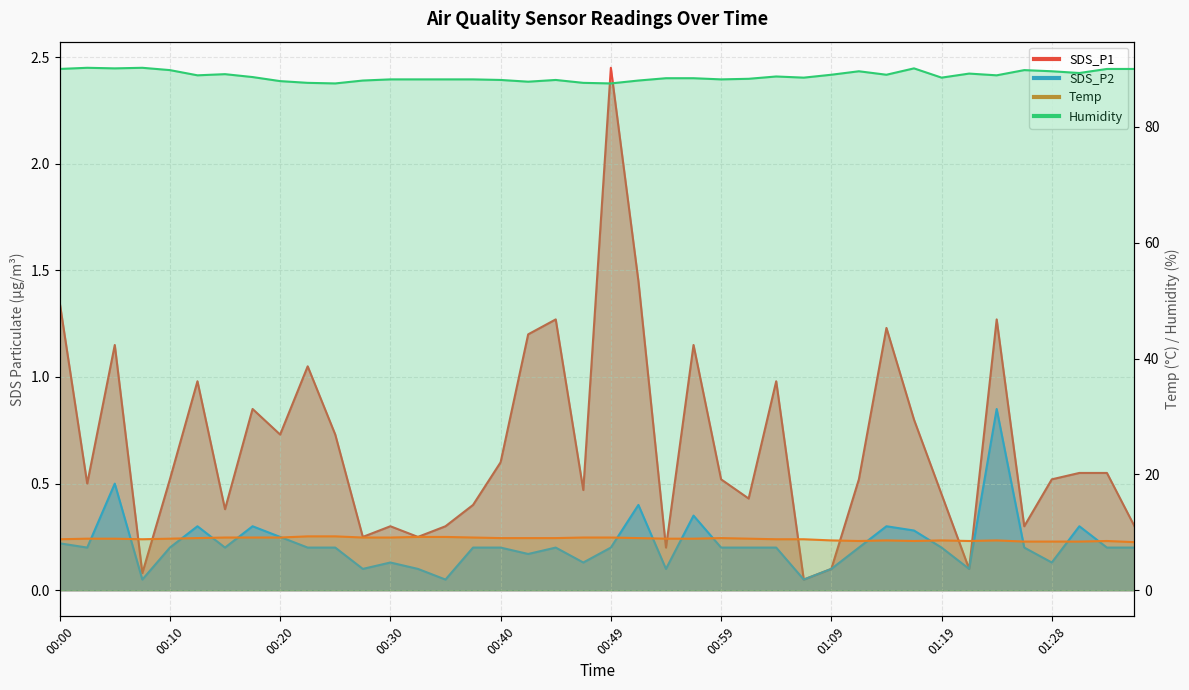

Reading left to right, extract all data points from this chart.

SDS_P1: 00:00=1.4	00:03=0.5	00:06=1.1	00:08=0.1	00:10=0.5	00:13=1.0	00:15=0.4	00:18=0.8	00:20=0.7	00:23=1.1	00:25=0.7	00:27=0.2	00:30=0.3	00:32=0.2	00:35=0.3	00:37=0.4	00:40=0.6	00:42=1.2	00:44=1.3	00:47=0.5	00:49=2.5	00:52=1.4	00:54=0.2	00:57=1.1	00:59=0.5	01:02=0.4	01:04=1.0	01:06=0.1	01:09=0.1	01:11=0.5	01:14=1.2	01:16=0.8	01:19=0.5	01:21=0.1	01:23=1.3	01:26=0.3	01:28=0.5	01:31=0.6	01:33=0.6	01:36=0.3
SDS_P2: 00:00=0.2	00:03=0.2	00:06=0.5	00:08=0.1	00:10=0.2	00:13=0.3	00:15=0.2	00:18=0.3	00:20=0.2	00:23=0.2	00:25=0.2	00:27=0.1	00:30=0.1	00:32=0.1	00:35=0.1	00:37=0.2	00:40=0.2	00:42=0.2	00:44=0.2	00:47=0.1	00:49=0.2	00:52=0.4	00:54=0.1	00:57=0.3	00:59=0.2	01:02=0.2	01:04=0.2	01:06=0.1	01:09=0.1	01:11=0.2	01:14=0.3	01:16=0.3	01:19=0.2	01:21=0.1	01:23=0.8	01:26=0.2	01:28=0.1	01:31=0.3	01:33=0.2	01:36=0.2
Temp: 00:00=8.8	00:03=8.9	00:06=8.9	00:08=8.8	00:10=8.9	00:13=9.0	00:15=9.1	00:18=9.1	00:20=9.1	00:23=9.3	00:25=9.3	00:27=9.1	00:30=9.1	00:32=9.2	00:35=9.2	00:37=9.1	00:40=9.0	00:42=9.0	00:44=9.0	00:47=9.1	00:49=9.1	00:52=9.0	00:54=8.9	00:57=8.9	00:59=9.0	01:02=8.9	01:04=8.8	01:06=8.8	01:09=8.6	01:11=8.5	01:14=8.6	01:16=8.5	01:19=8.6	01:21=8.5	01:23=8.6	01:26=8.4	01:28=8.4	01:31=8.4	01:33=8.5	01:36=8.3
Humidity: 00:00=90.0	00:03=90.2	00:06=90.1	00:08=90.2	00:10=89.8	00:13=88.9	00:15=89.1	00:18=88.6	00:20=87.9	00:23=87.6	00:25=87.5	00:27=88.0	00:30=88.2	00:32=88.2	00:35=88.2	00:37=88.2	00:40=88.1	00:42=87.8	00:44=88.1	00:47=87.6	00:49=87.5	00:52=88.0	00:54=88.4	00:57=88.4	00:59=88.2	01:02=88.3	01:04=88.7	01:06=88.5	01:09=89.0	01:11=89.6	01:14=89.0	01:16=90.1	01:19=88.5	01:21=89.2	01:23=88.9	01:26=89.8	01:28=89.6	01:31=89.3	01:33=90.0	01:36=90.0